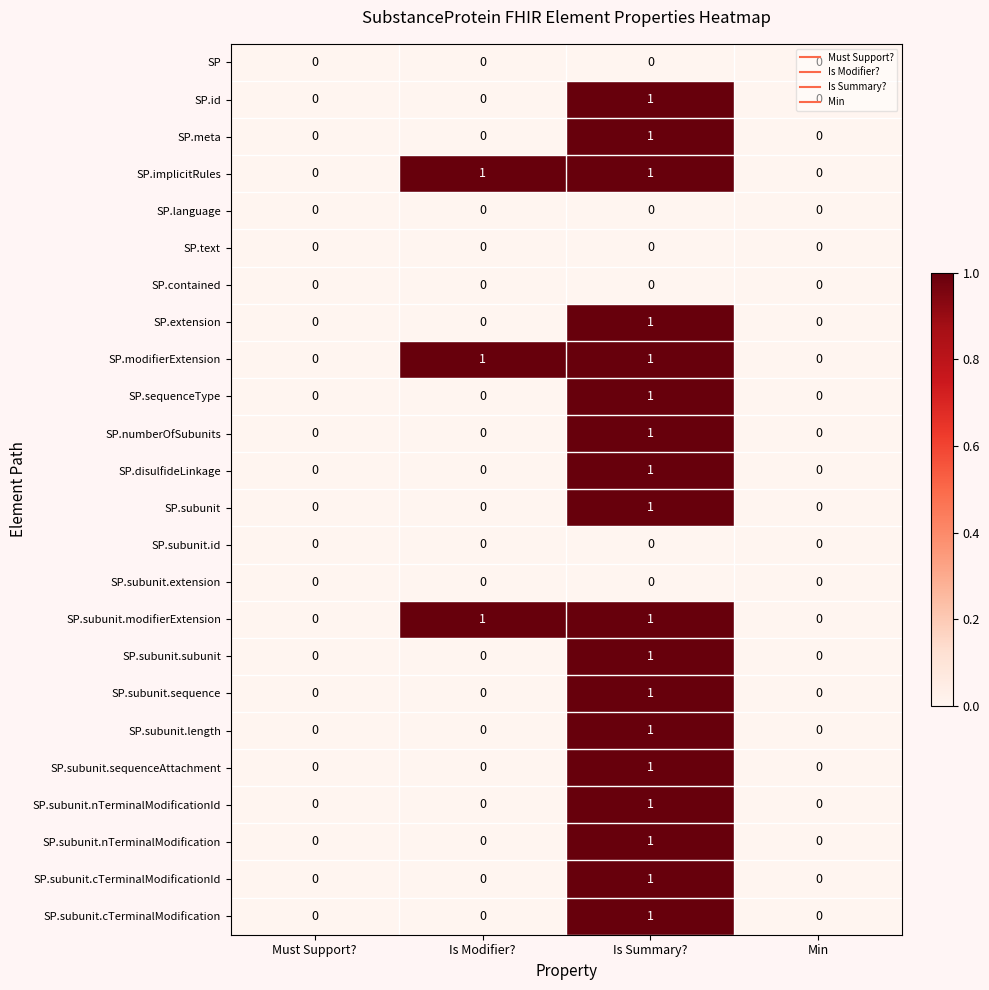

Is it true that SP.subunit.subunit equals 0 at Must Support??

True